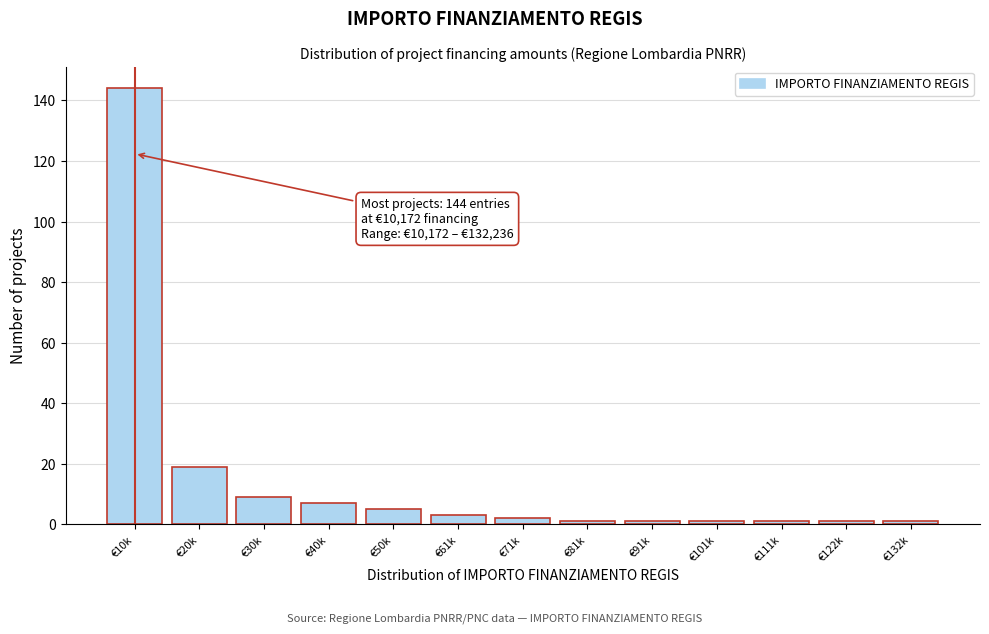

Reading left to right, extract all data points from this chart.

144	19	9	7	5	3	2	1	1	1	1	1	1